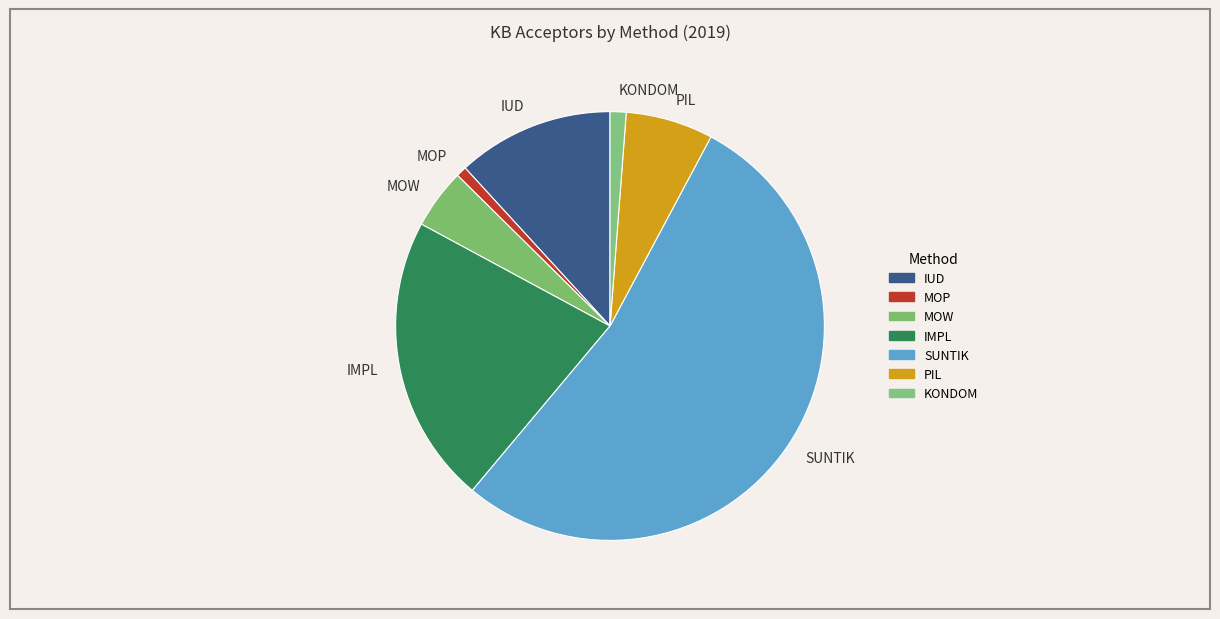

What is the largest slice in the pie chart?

SUNTIK